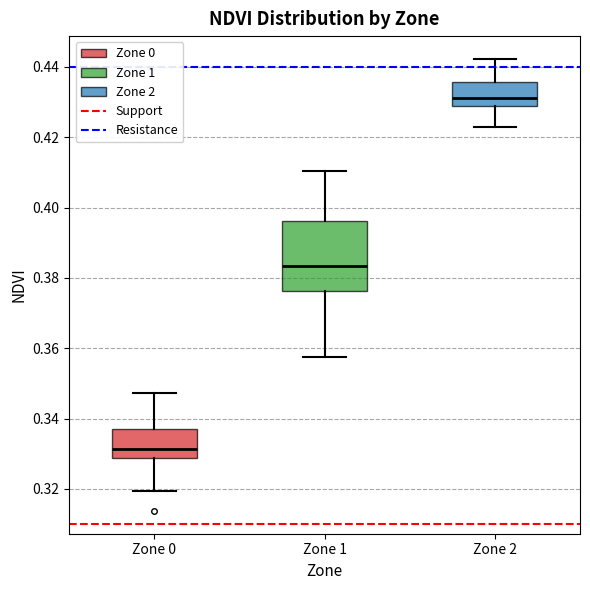

Which box is the tallest, from its lower edge to its upper edge?

Zone 1